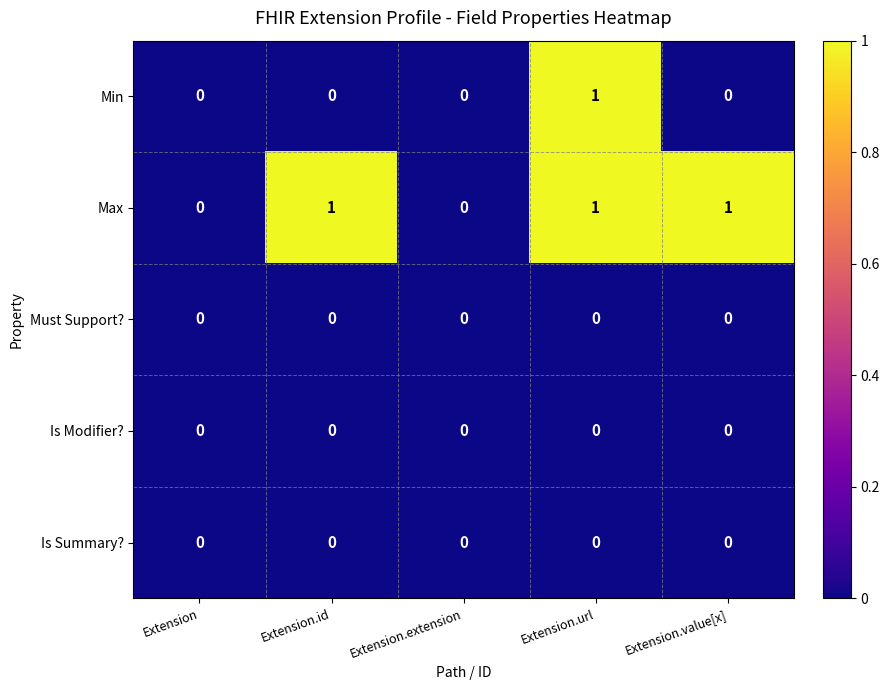

The value of Max at Extension.value[x] is 2. True or false?

False